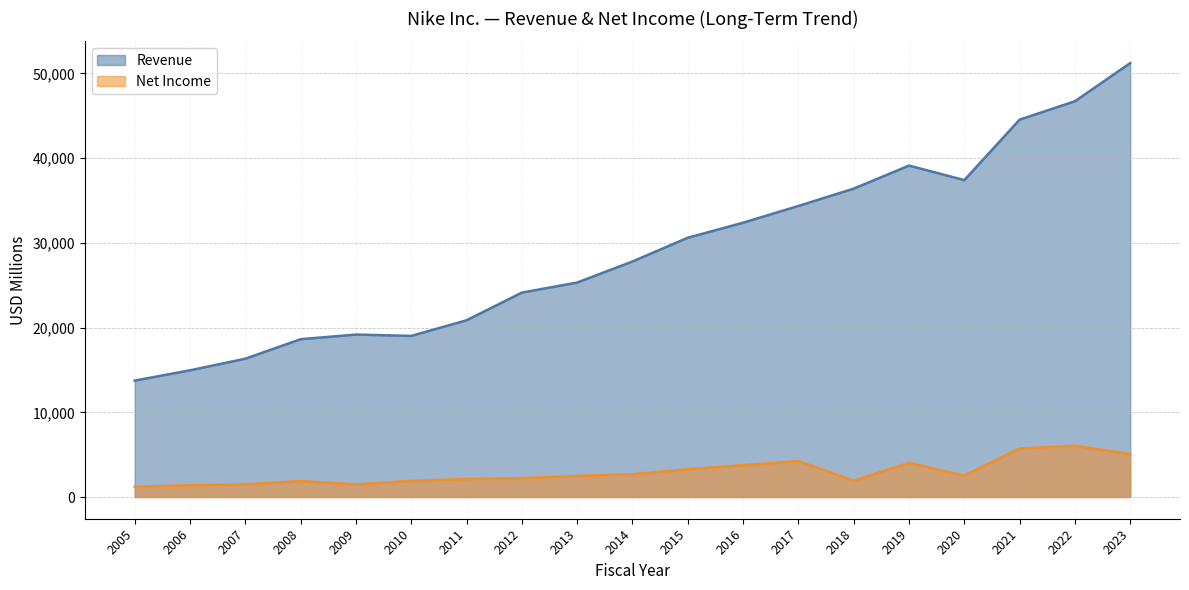

Rank the categories by Net Income value from lowest to highest.

2005, 2006, 2009, 2007, 2008, 2010, 2018, 2011, 2012, 2013, 2020, 2014, 2015, 2016, 2019, 2017, 2023, 2021, 2022